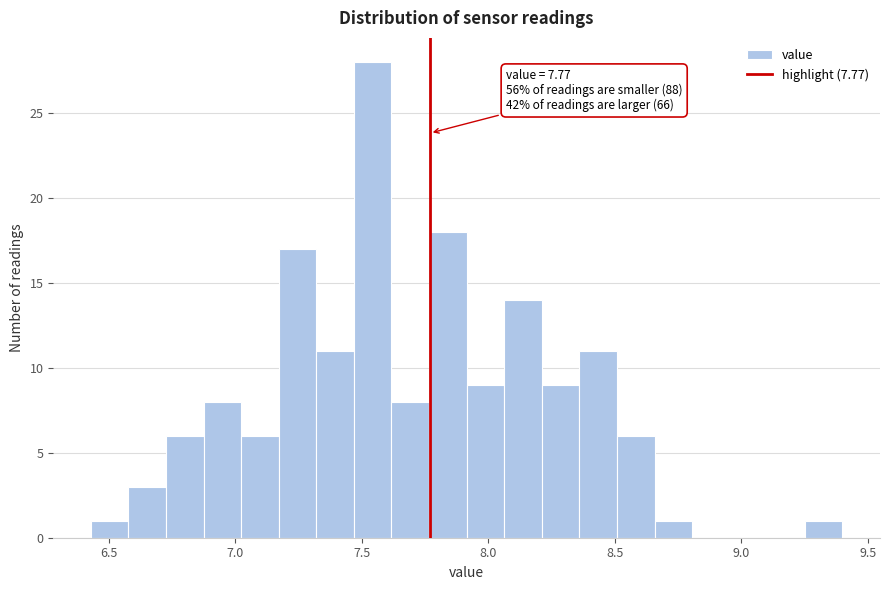

Around what value on the x-axis is the tallest bar? Give the approximate position of its centre, as read against the axis.

7.55